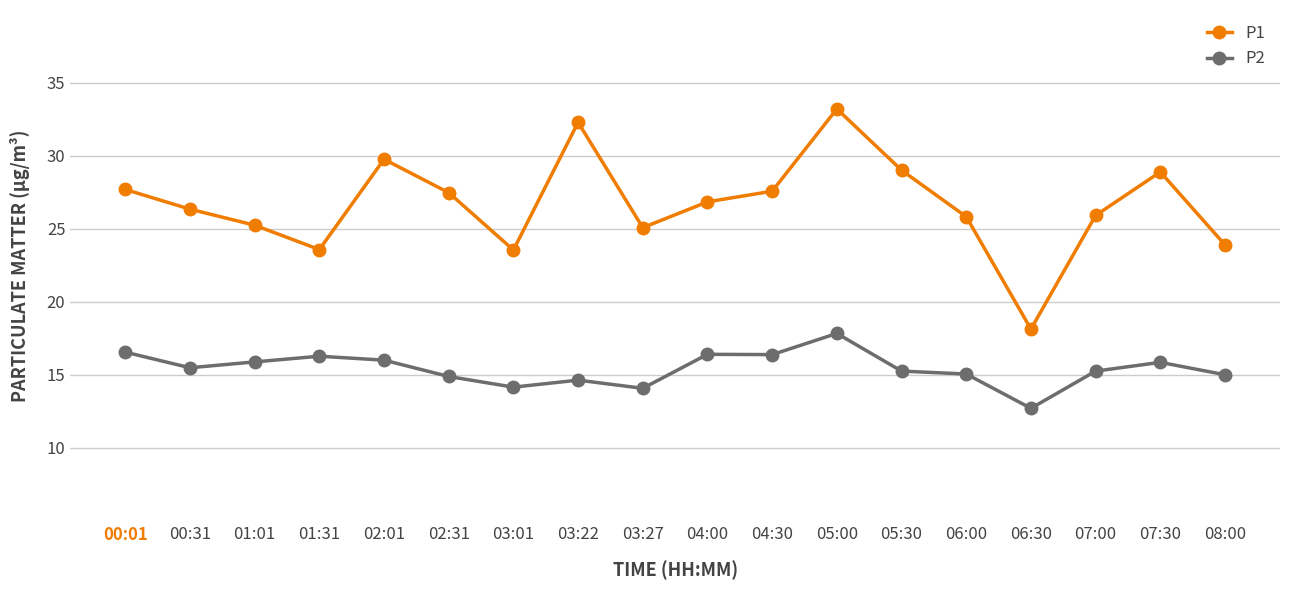

Between 05:00 and 06:00, which series saw the biggest shift?

P1